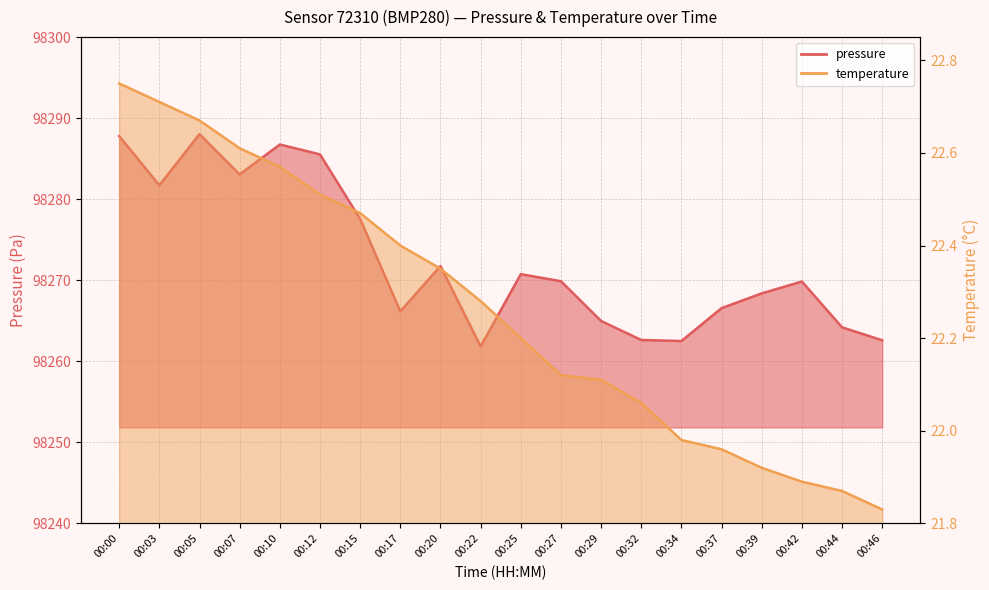

Which series has the widest spread of values?

pressure